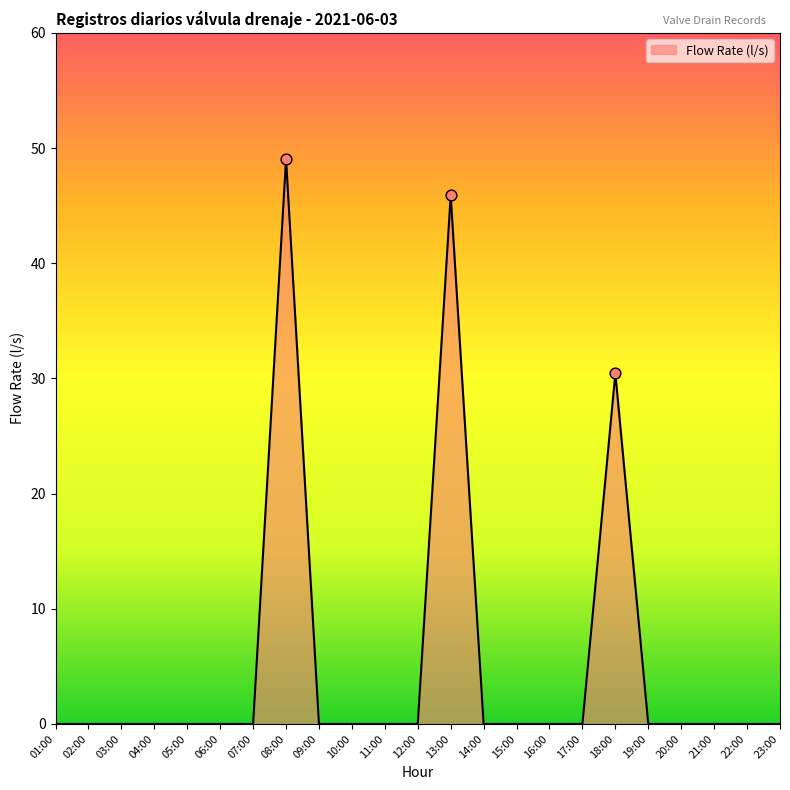

Between 18:00 and 05:00, which is larger?

18:00